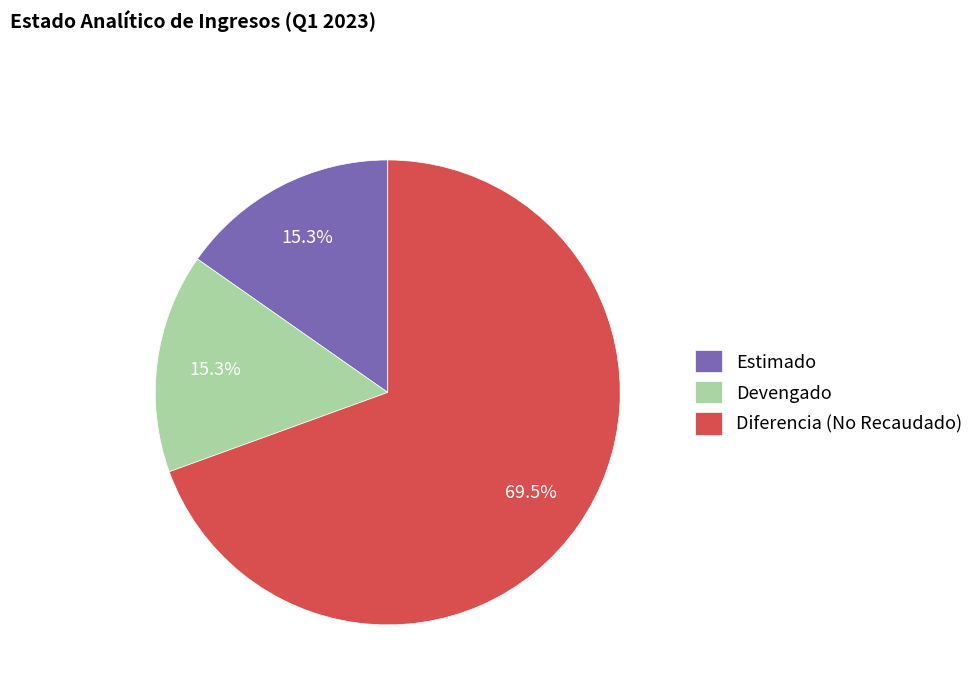

What is the total percentage of Estimado and Diferencia (No Recaudado)?

84.7%